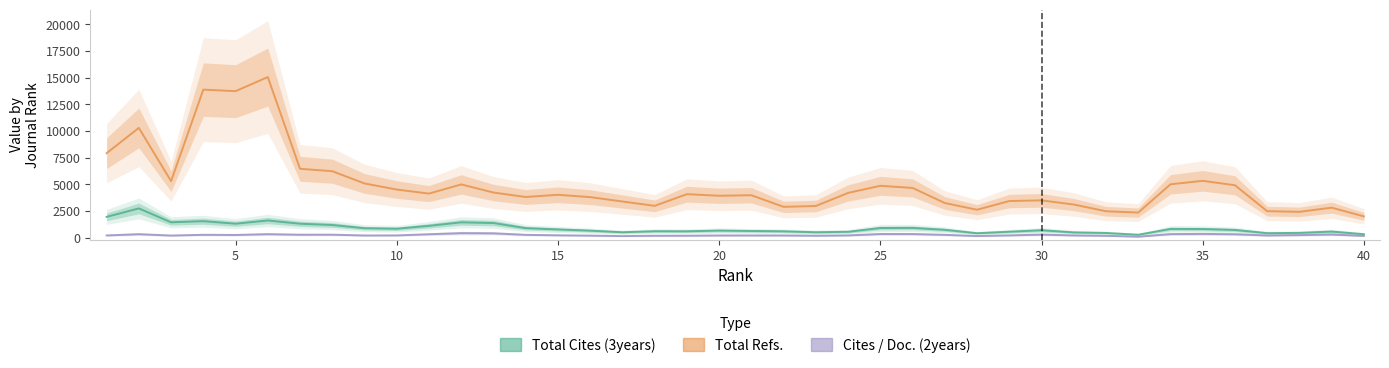

Where is the first local maximum for Cites / Doc. (2years)?

5